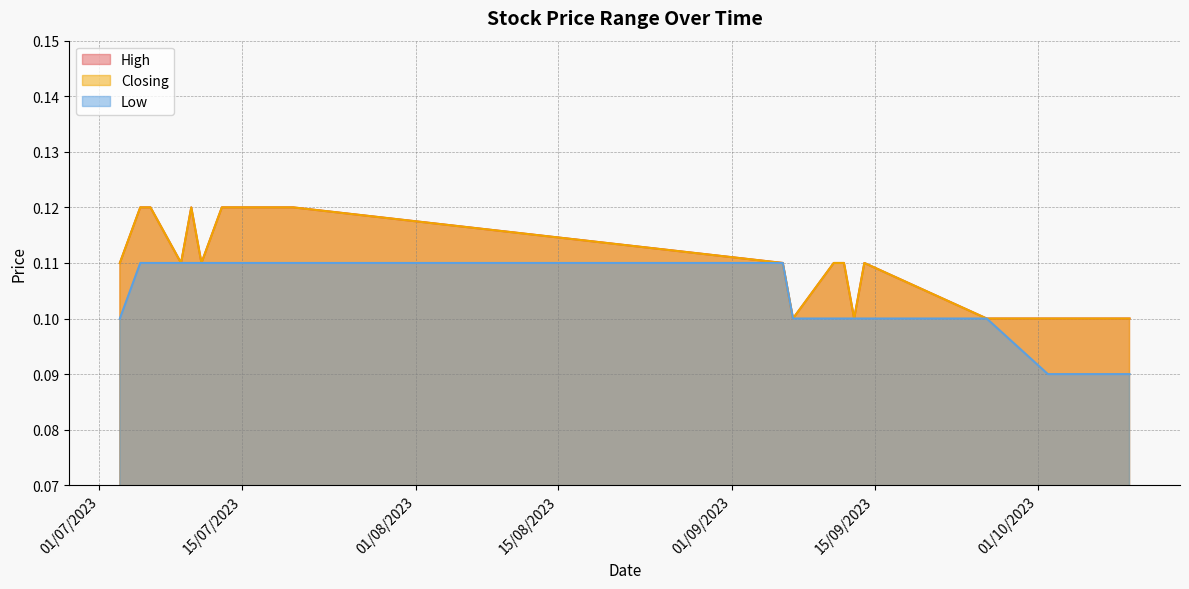

At which category is the sum across all series the highest?

20/07/2023